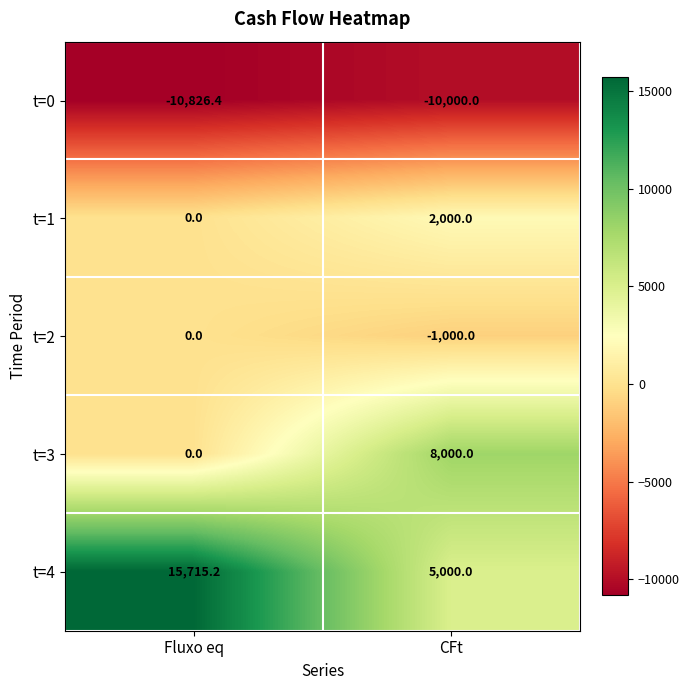

The t=4 series shows 15715.2 at Fluxo eq. True or false?

True